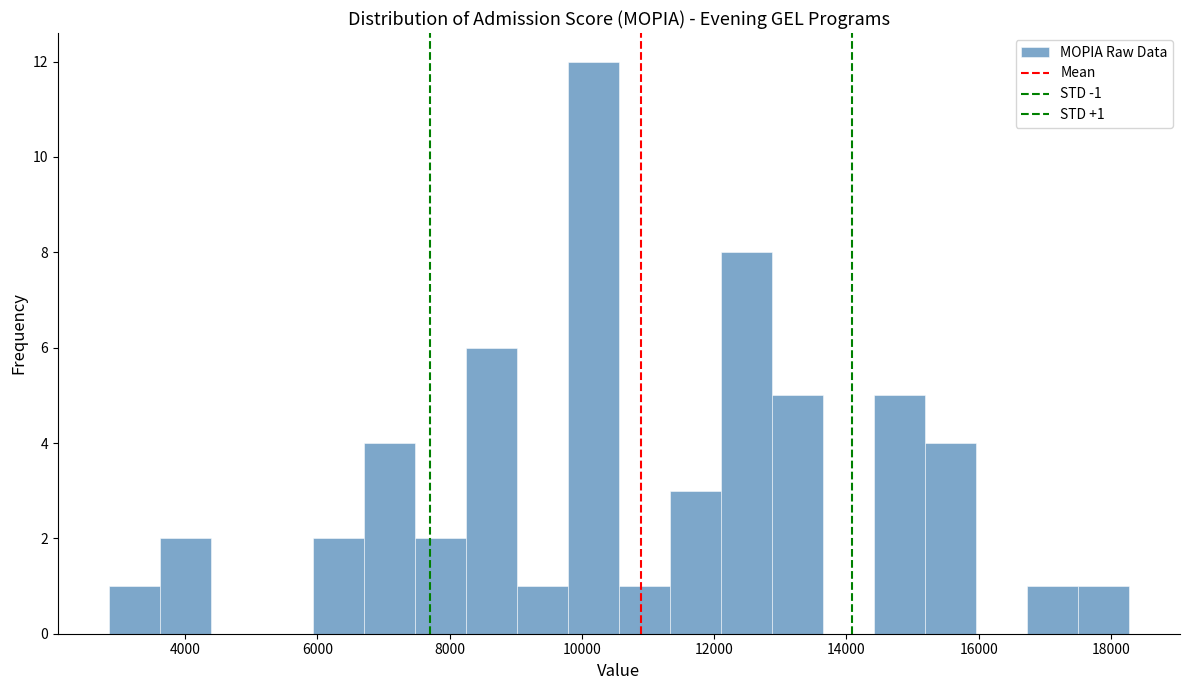

Around what value on the x-axis is the tallest bar? Give the approximate position of its centre, as read against the axis.

10200